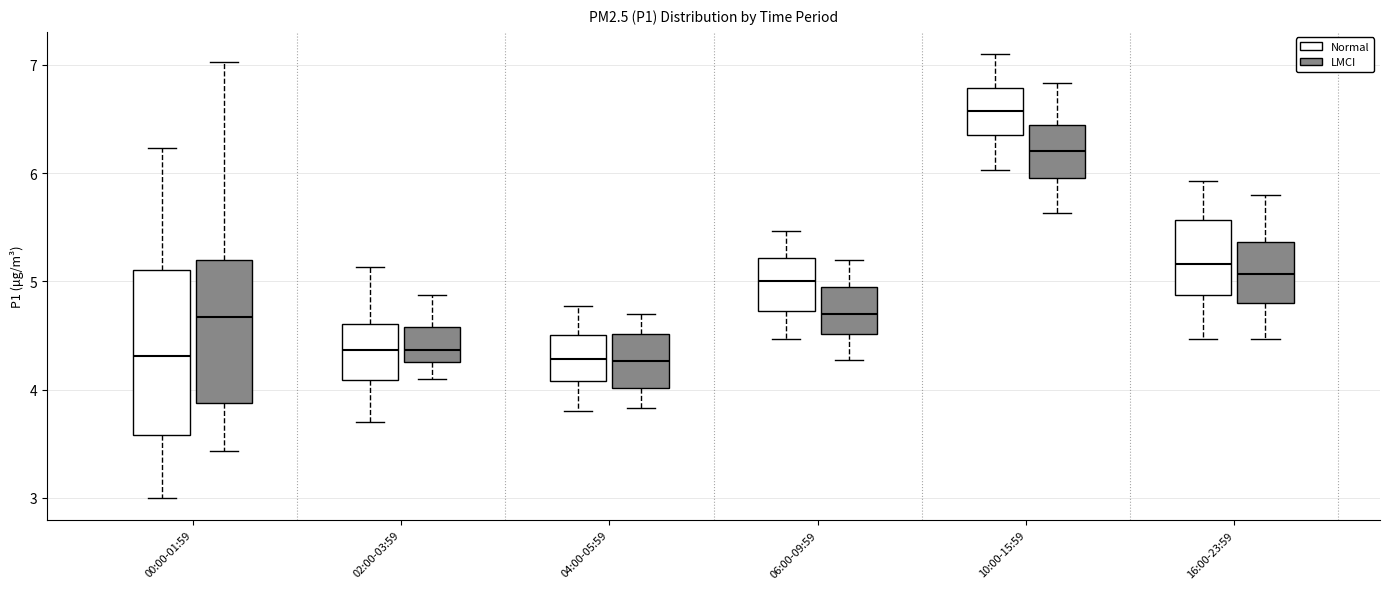

Reading left to right, read every box against the y-axis: the position of its median line, the range the box covers, and the ends of its whiskers. The values are not printed on the chart, so give them approximately, as read against the axis.

00:00-01:59 (Normal): median 4.3, box 3.6 to 5.1, whiskers 3.0 to 6.2
00:00-01:59 (LMCI): median 4.7, box 3.9 to 5.2, whiskers 3.4 to 7.0
02:00-03:59 (Normal): median 4.4, box 4.1 to 4.6, whiskers 3.7 to 5.1
02:00-03:59 (LMCI): median 4.4, box 4.3 to 4.6, whiskers 4.1 to 4.9
04:00-05:59 (Normal): median 4.3, box 4.1 to 4.5, whiskers 3.8 to 4.8
04:00-05:59 (LMCI): median 4.3, box 4.0 to 4.5, whiskers 3.8 to 4.7
06:00-09:59 (Normal): median 5.0, box 4.7 to 5.2, whiskers 4.5 to 5.5
06:00-09:59 (LMCI): median 4.7, box 4.5 to 4.9, whiskers 4.3 to 5.2
10:00-15:59 (Normal): median 6.6, box 6.4 to 6.8, whiskers 6.0 to 7.1
10:00-15:59 (LMCI): median 6.2, box 6.0 to 6.4, whiskers 5.6 to 6.8
16:00-23:59 (Normal): median 5.2, box 4.9 to 5.6, whiskers 4.5 to 5.9
16:00-23:59 (LMCI): median 5.1, box 4.8 to 5.4, whiskers 4.5 to 5.8